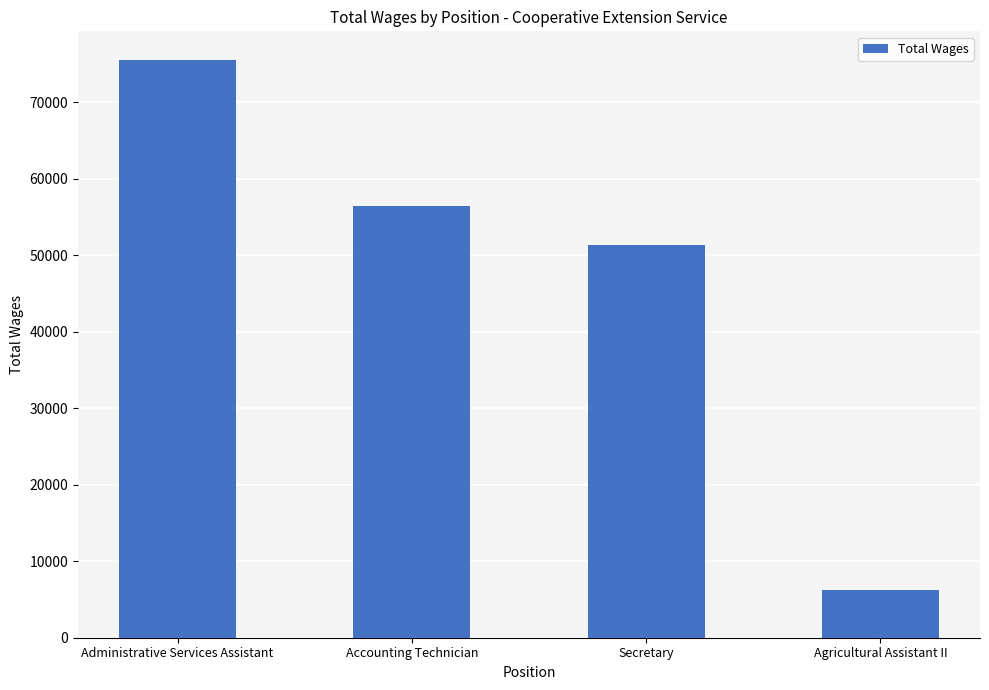

Count the number of data series in this chart.

1